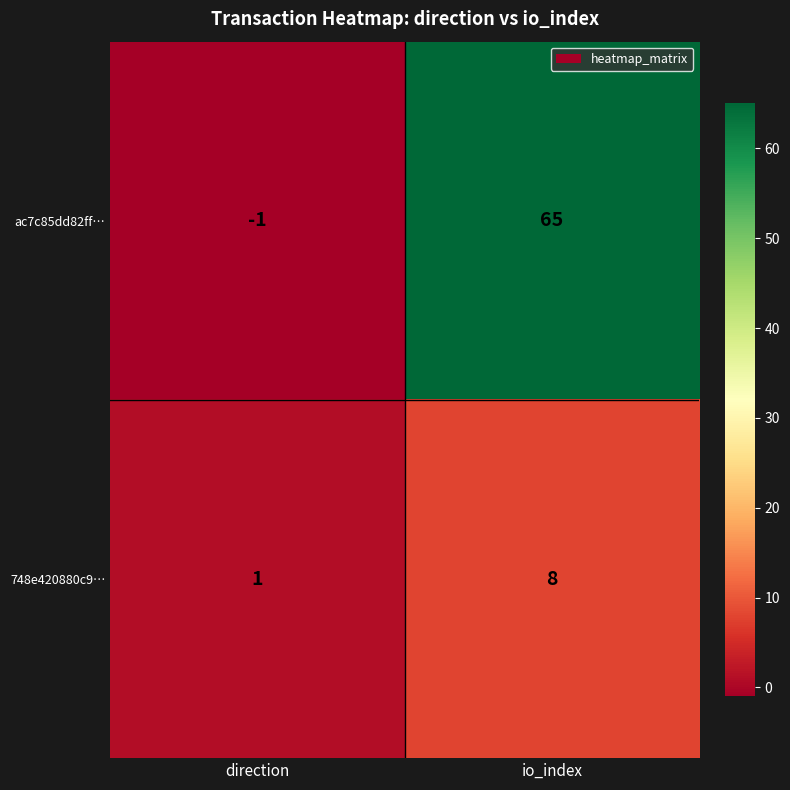

What is the spread (max minus min) of values at io_index?

57